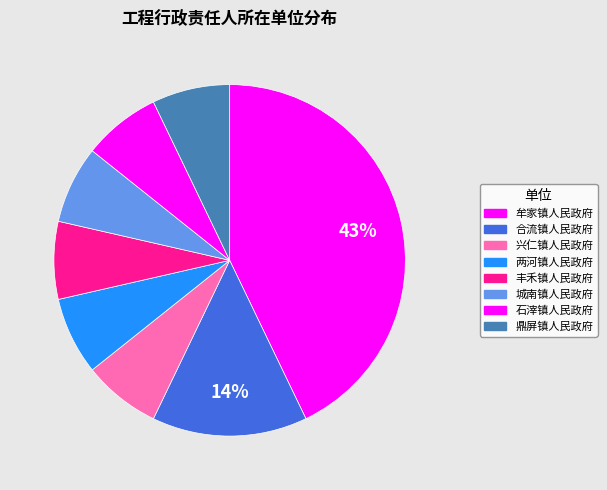

What percentage is the 丰禾镇人民政府 slice, to the nearest percent?

7%